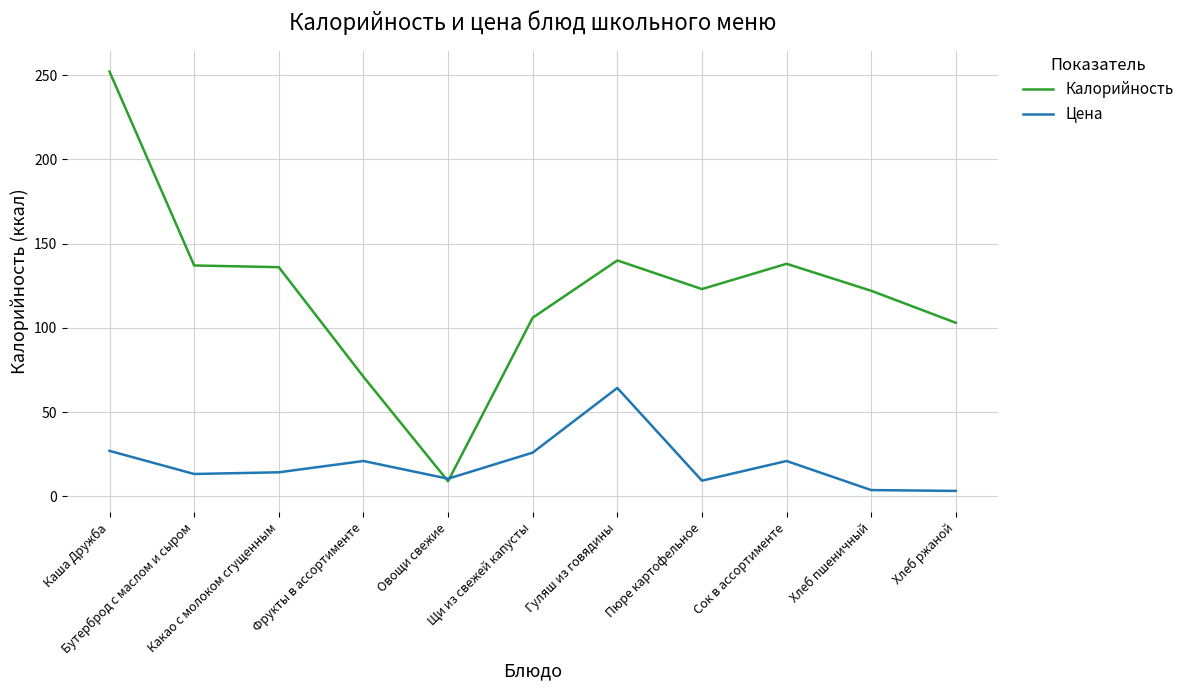

List the series in order of their peak value, highest first.

Калорийность, Цена